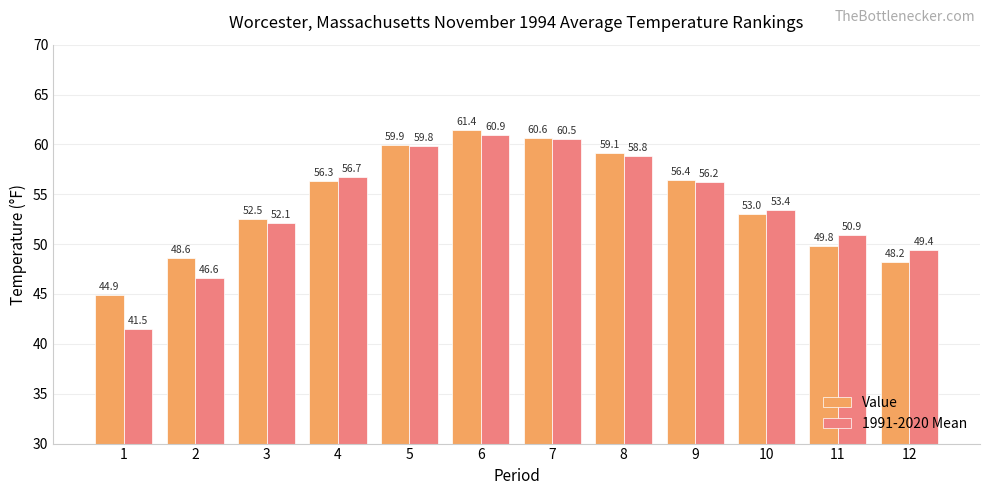

What is the value of the 1991-2020 Mean bar at the 8th from the left?

58.8